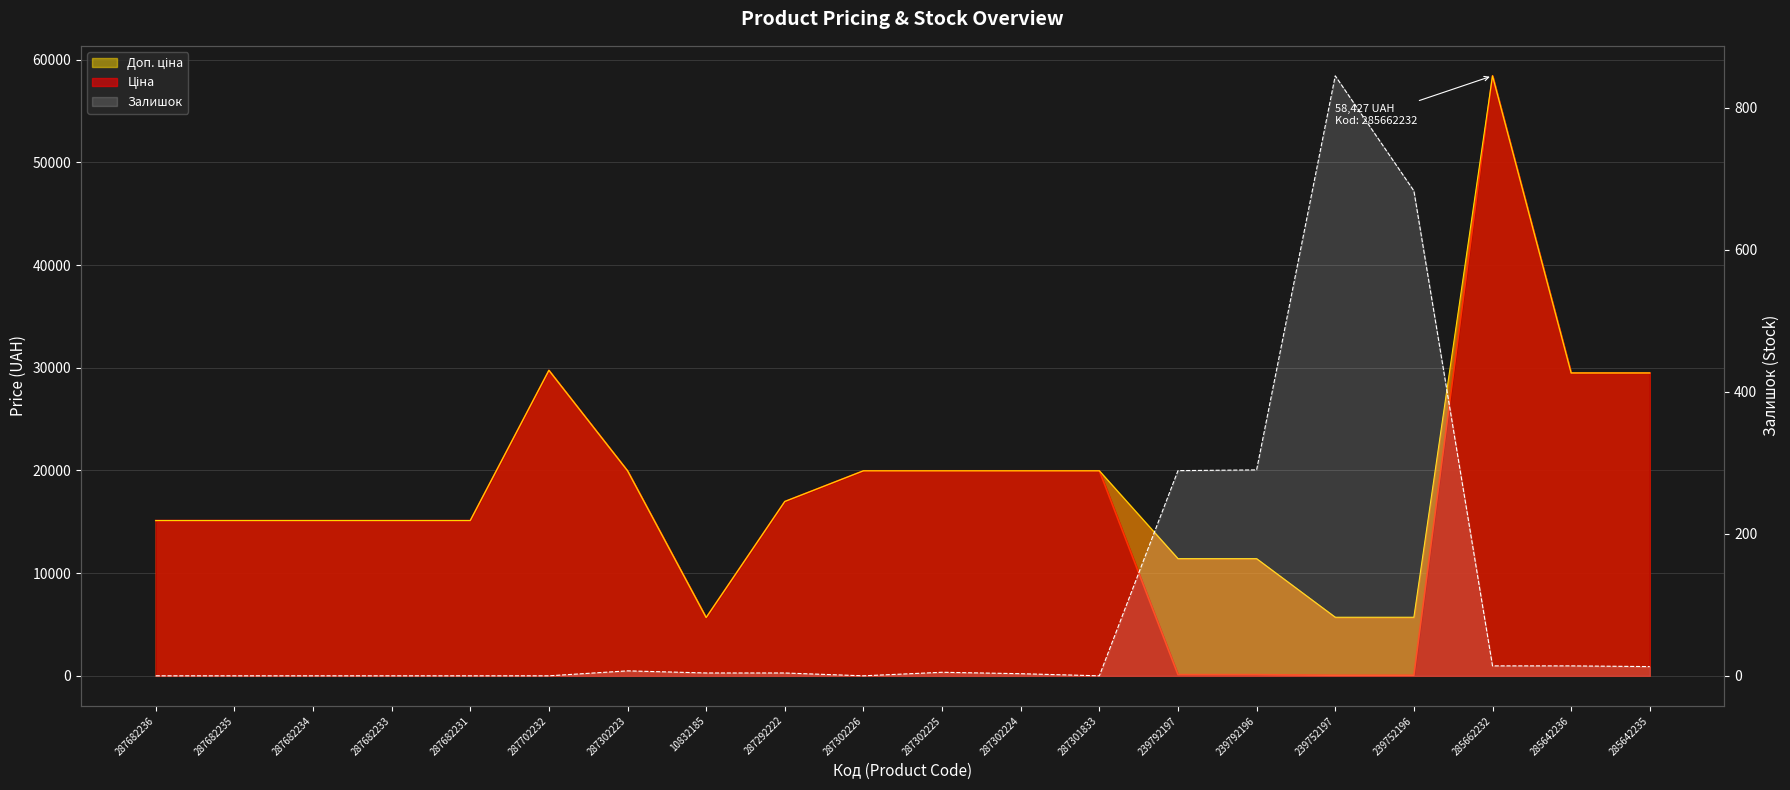

Between 285662232 and 239792197, which is larger?

285662232